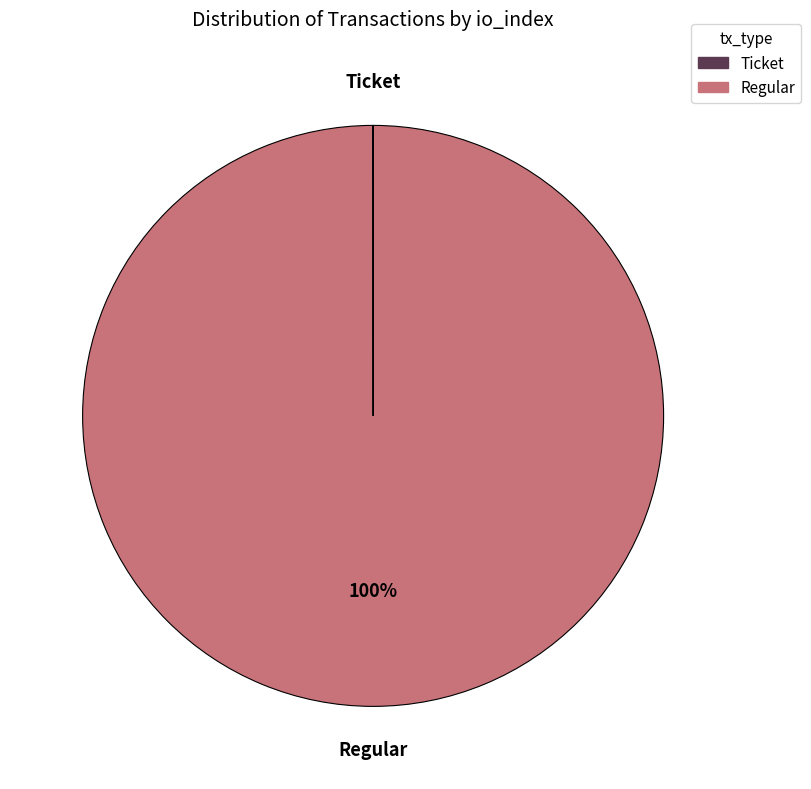

To the nearest percent, what is the average slice percentage?

50%